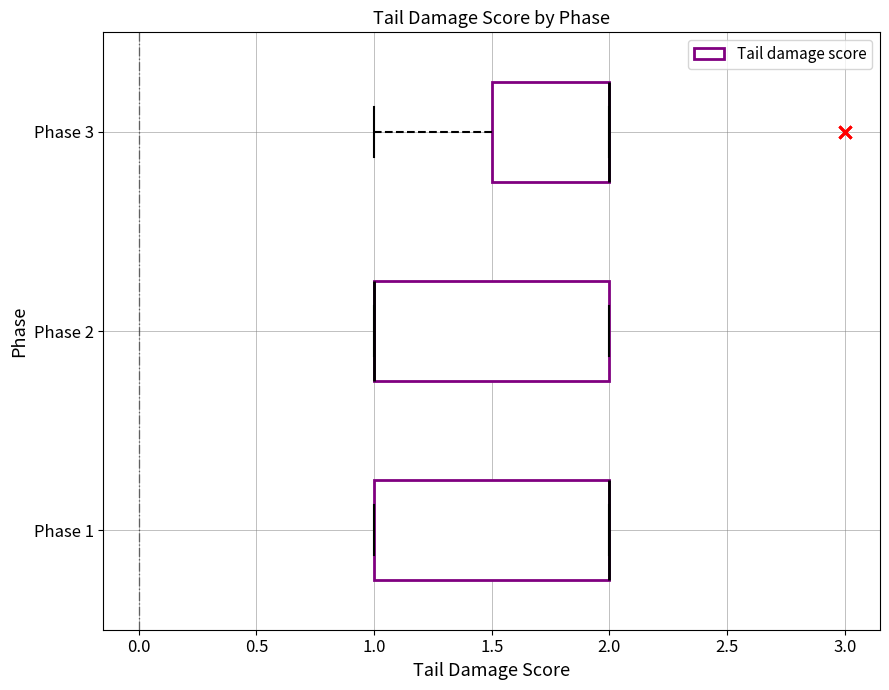

Where is the left edge of the box for Phase 2 on the x-axis? The values are not printed on the chart, so give them approximately, as read against the axis.

1.0